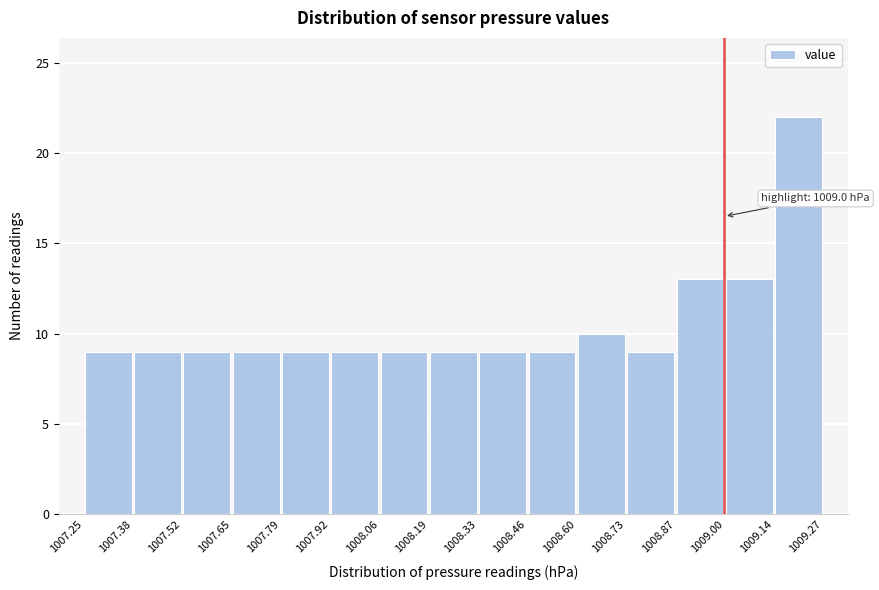

Which range on the x-axis has the tallest bar?

1009.14 to 1009.27